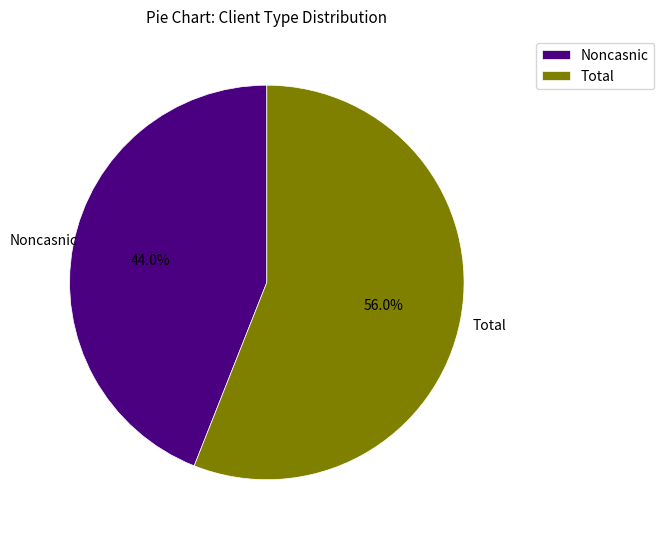

What is the ratio of the value at Noncasnic to the value at Total?

0.8